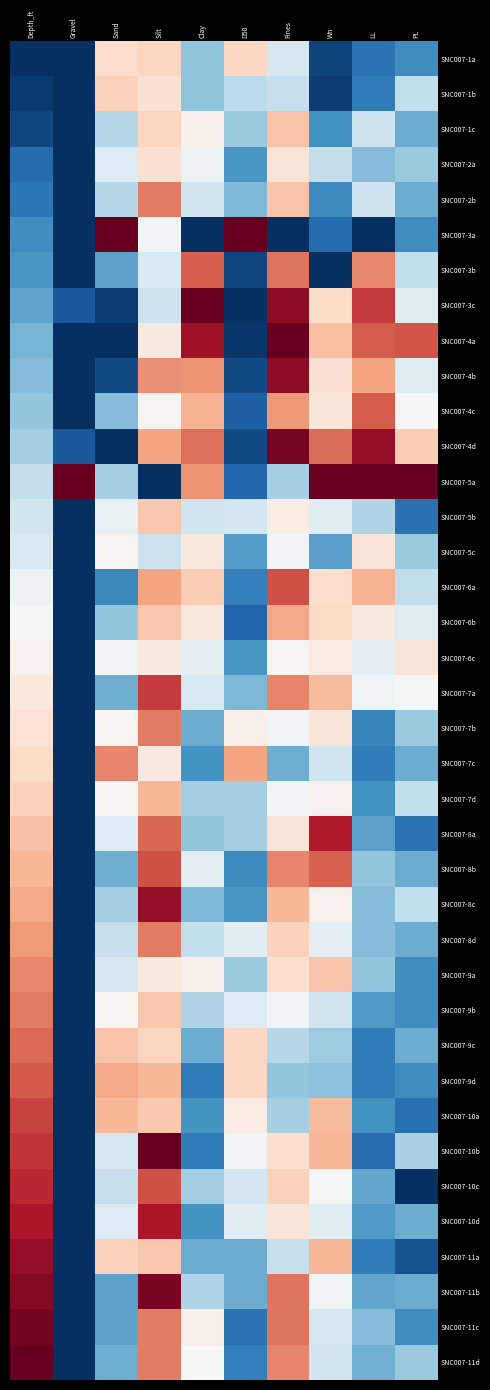

At which category is the sum across all series the highest?

Silt